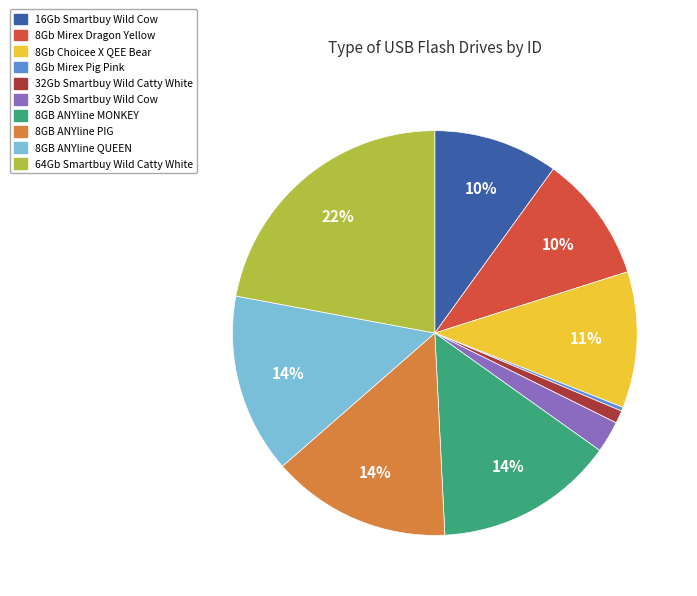

Combined, do 32Gb Smartbuy Wild Cow and 8GB ANYline MONKEY account for over 50%?

No